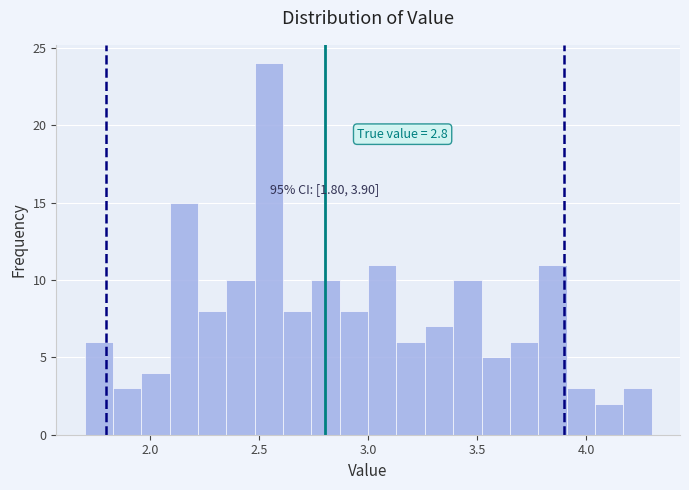

Read against the x-axis, roughly where is the centre of the tallest bar?

2.55